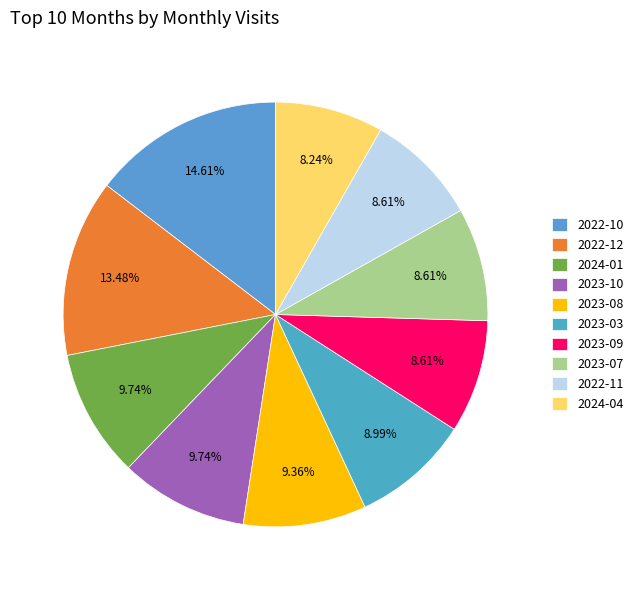

How many slices are in this pie chart?

10